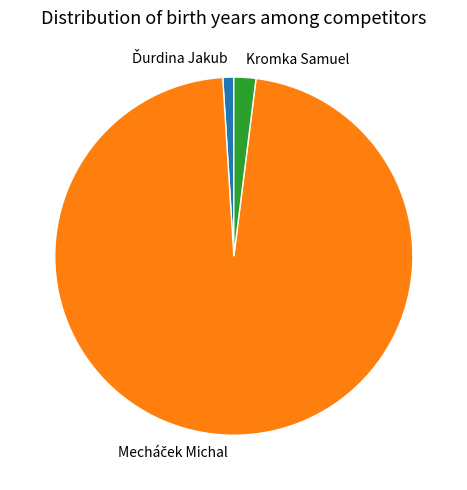

True or false: Kromka Samuel accounts for 2% of the total.

True